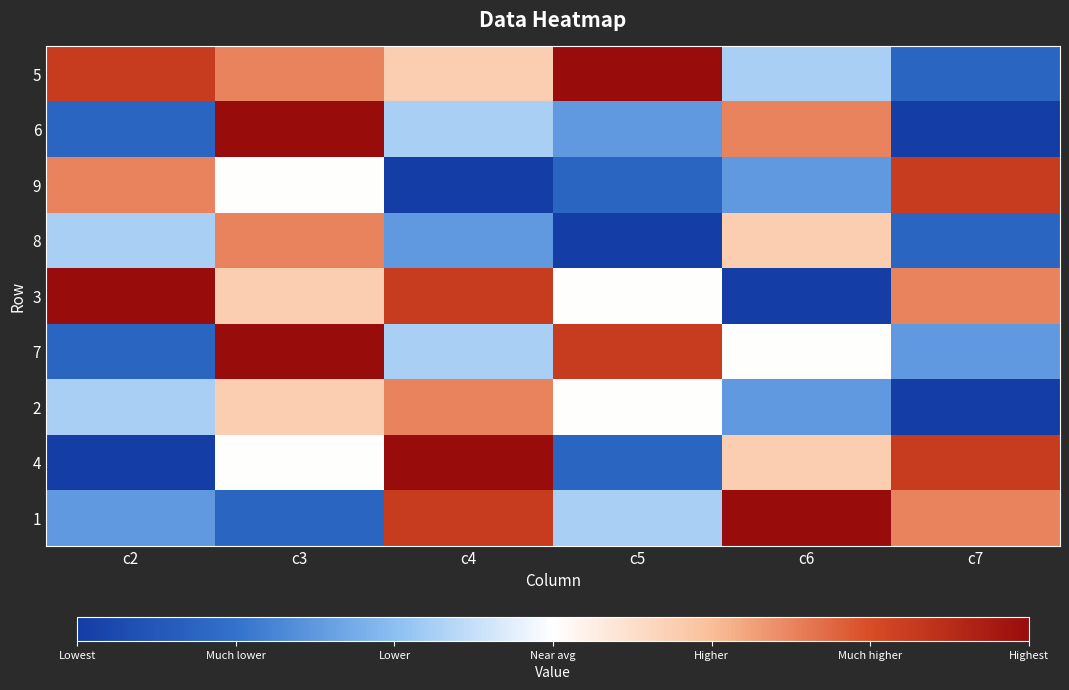

Rank the series at c2 from highest to lowest value.

3, 5, 9, 8, 2, 1, 6, 7, 4